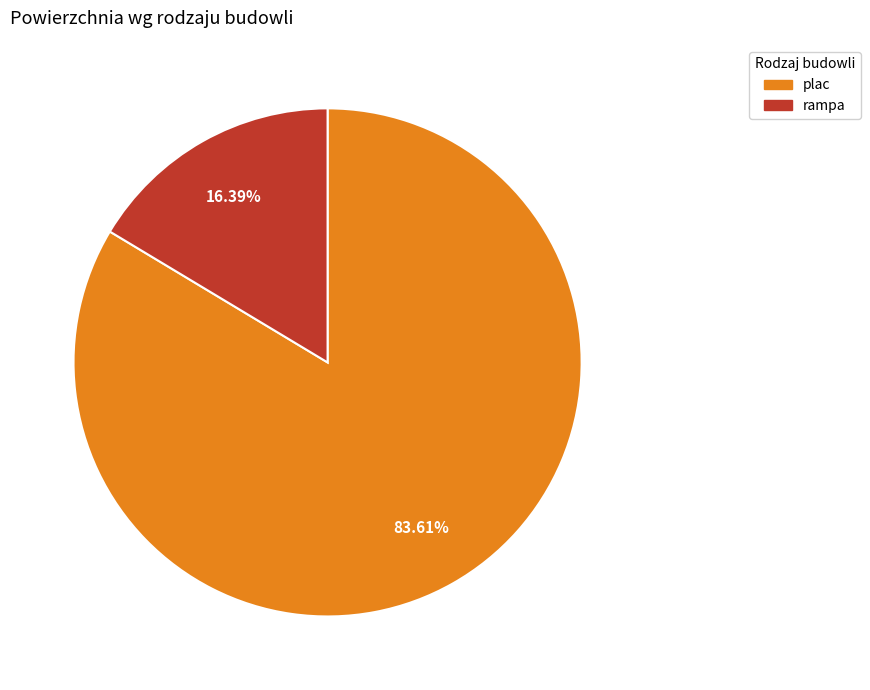

To the nearest percent, what portion does plac represent?

84%